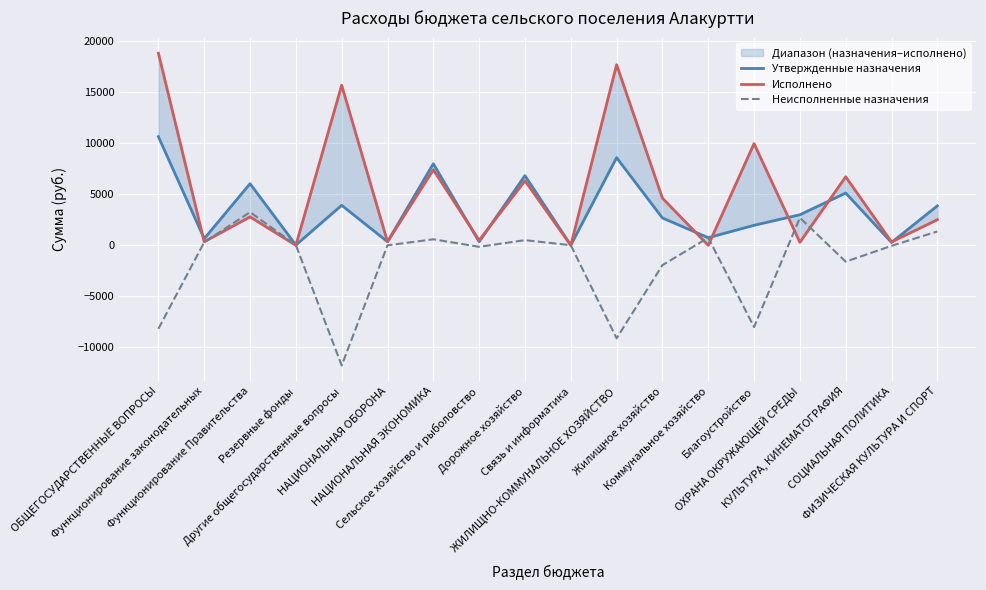

Where is Исполнено nearest to the value 9419?

Благоустройство